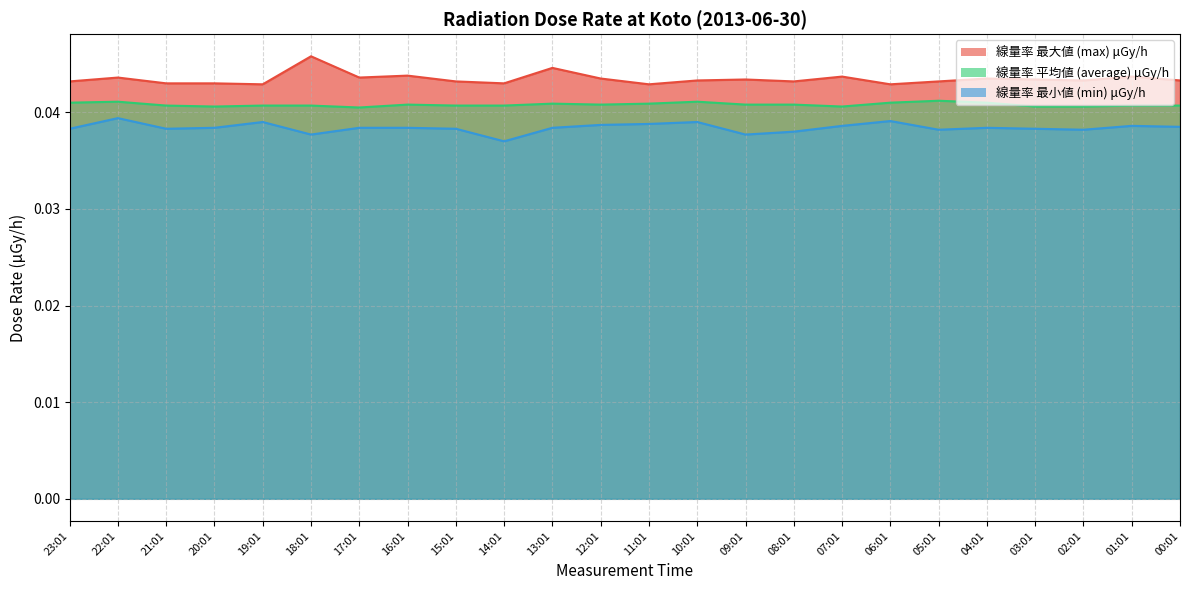

The value of max line at 14:01 is 0.0. True or false?

True